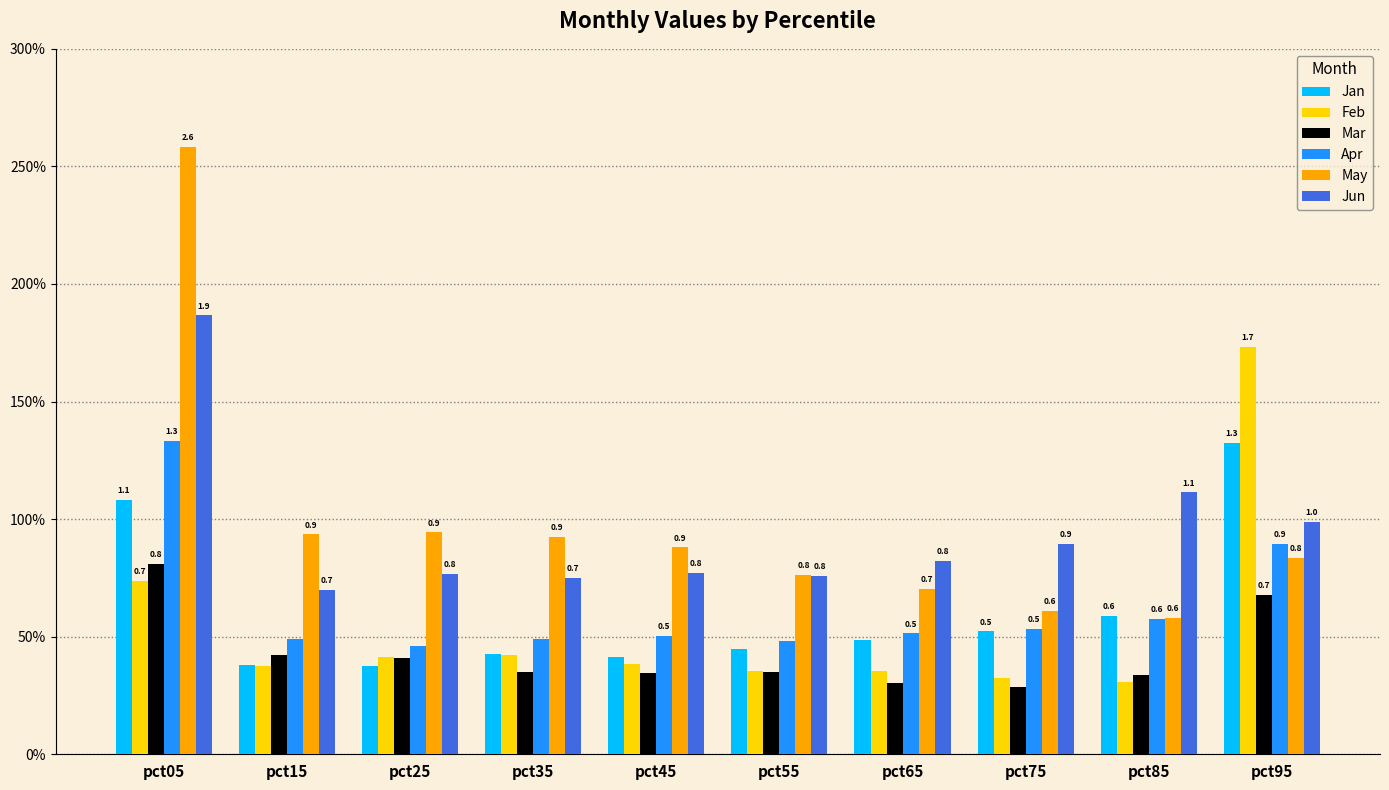

At which label does Jun reach its peak?

pct05